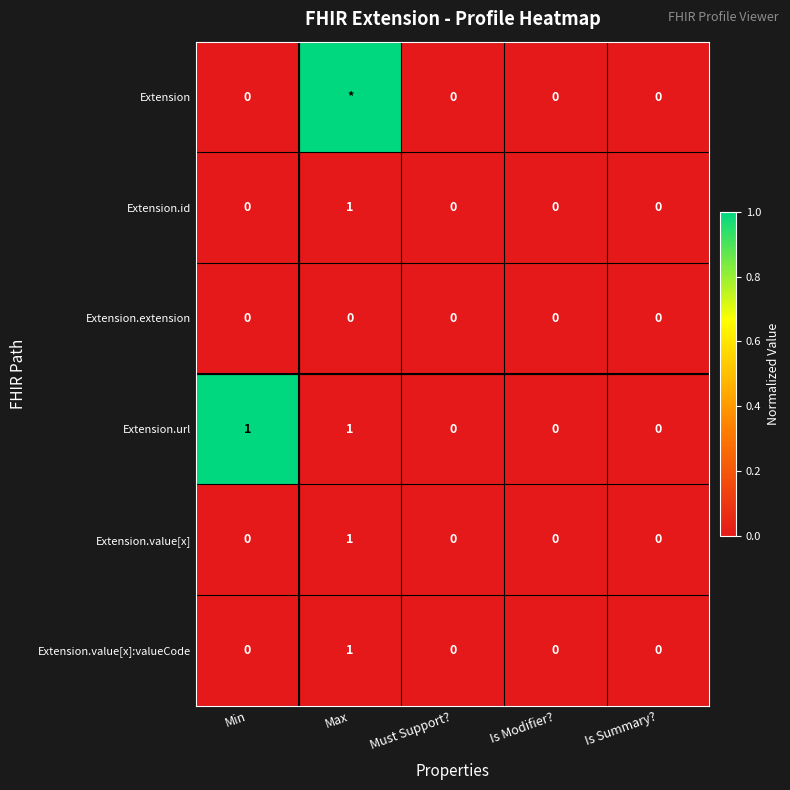

Which series changed the most between Min and Must Support??

Extension.url